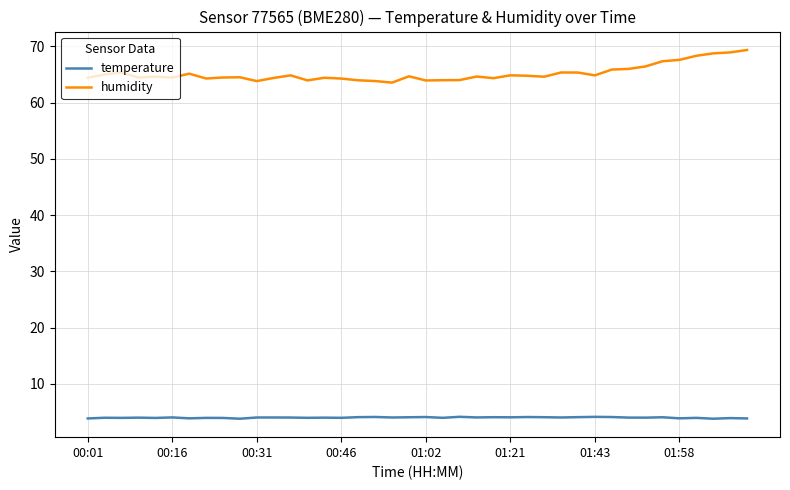

What is the smallest value displayed?

3.8